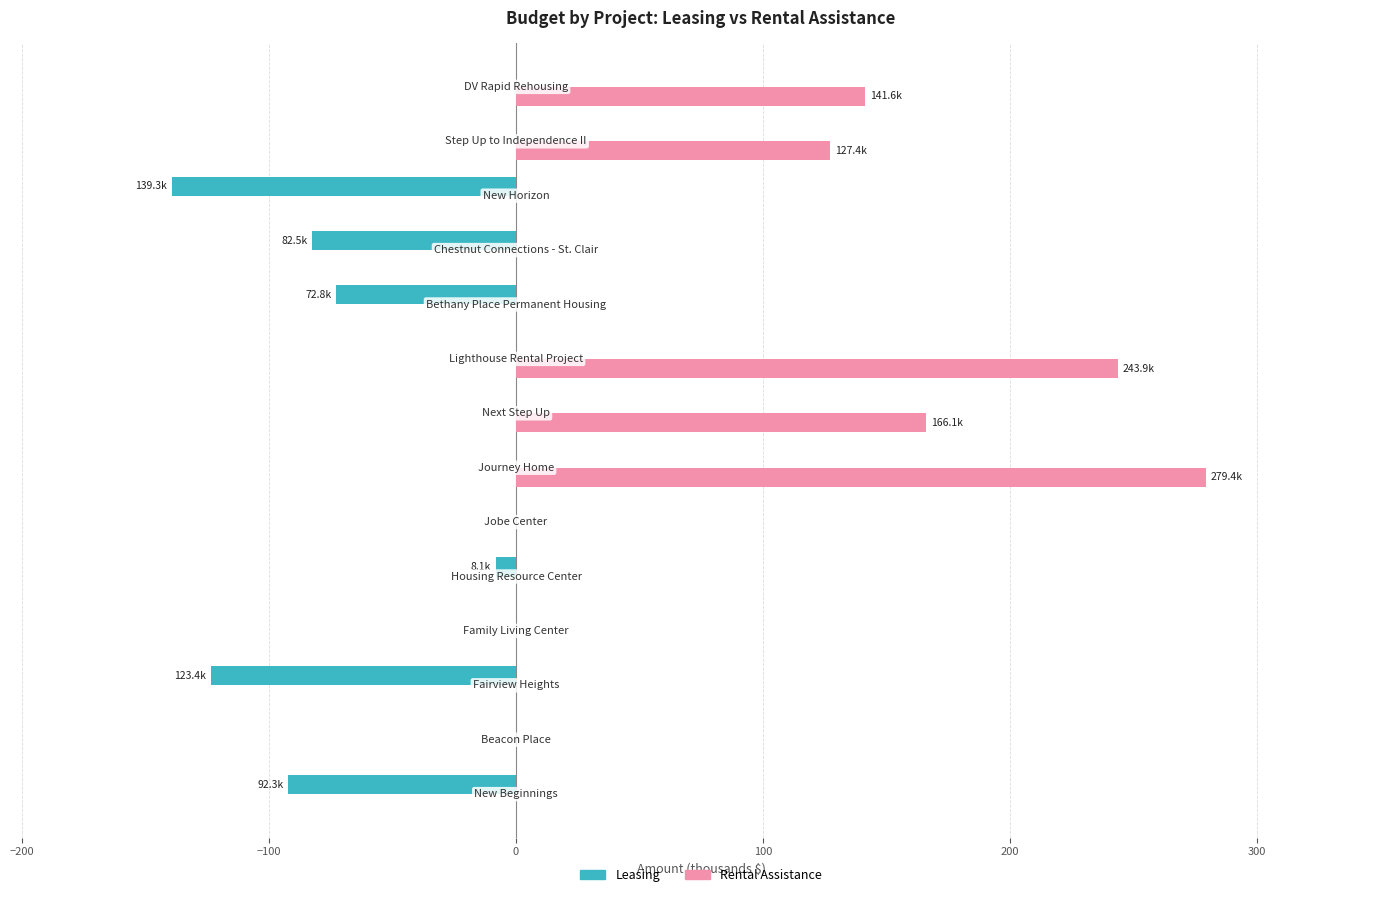

Which series has the largest total across all categories?

Rental Assistance